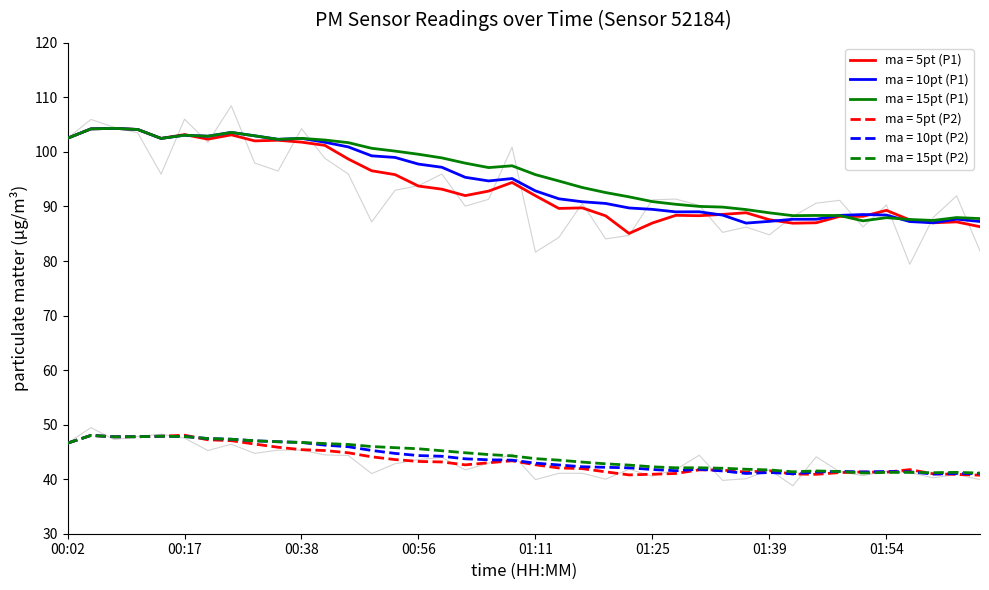

The value of ma = 10pt (P2) at 01:25 is 41.8. True or false?

True